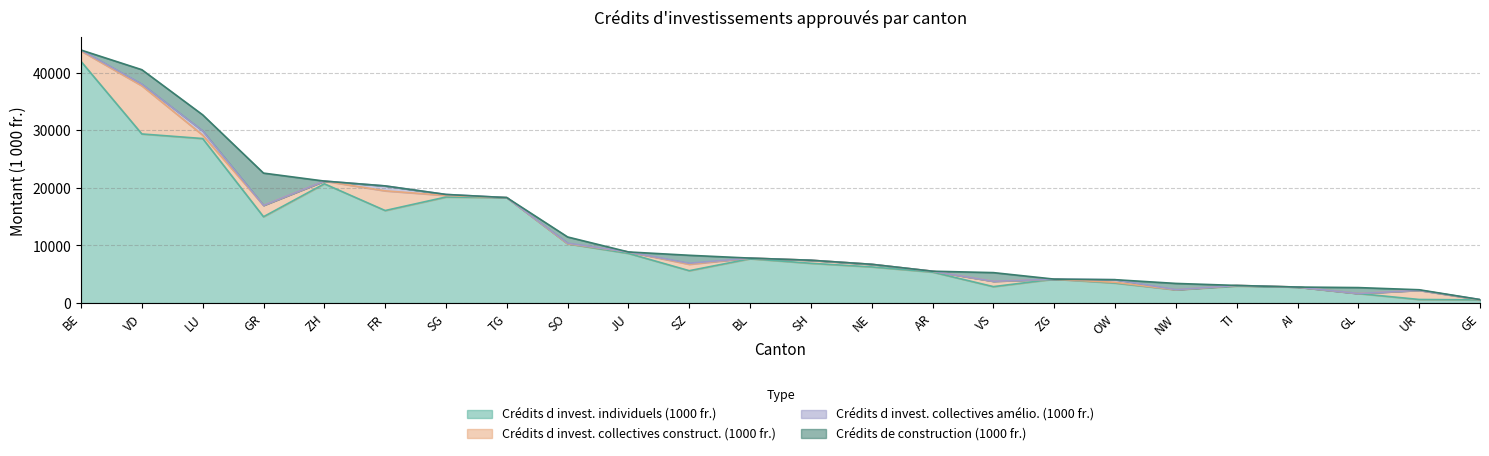

Count the number of categories in the chart.

24